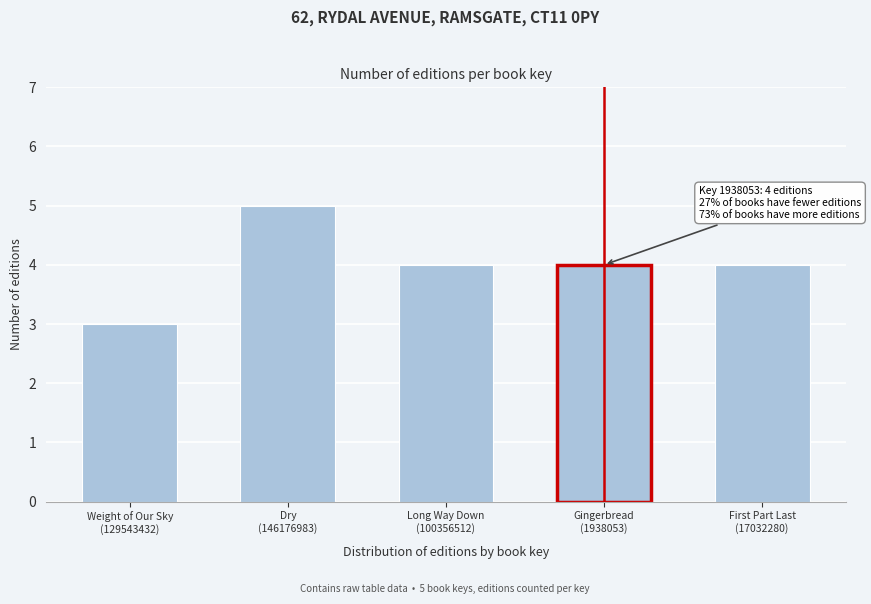

Reading left to right, transcribe all the data shown in this chart.

3	5	4	4	4